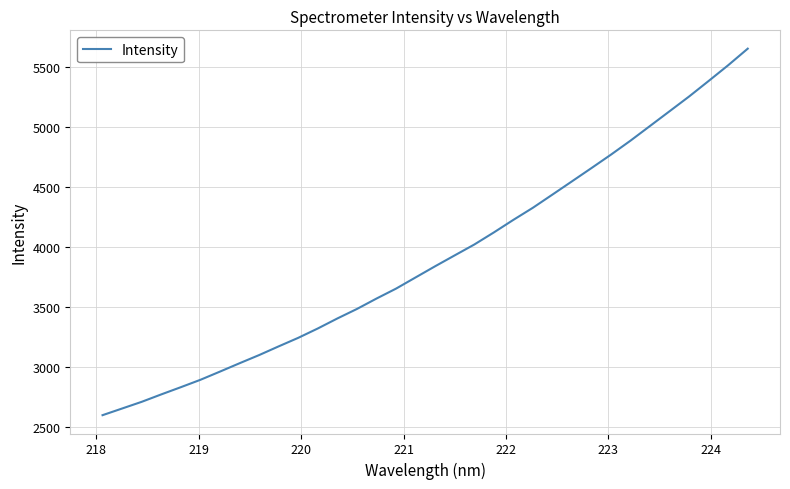

Reading right to left, extract all data points from this chart.

5653.6	5515.5	5384.3	5254.8	5131.7	5009.0	4886.2	4769.5	4657.1	4546.2	4435.6	4325.7	4224.5	4119.5	4018.6	3928.3	3837.5	3744.3	3650.8	3567.9	3481.1	3401.8	3318.3	3240.1	3169.0	3096.2	3028.0	2958.3	2889.8	2828.2	2768.0	2706.0	2650.3	2594.6